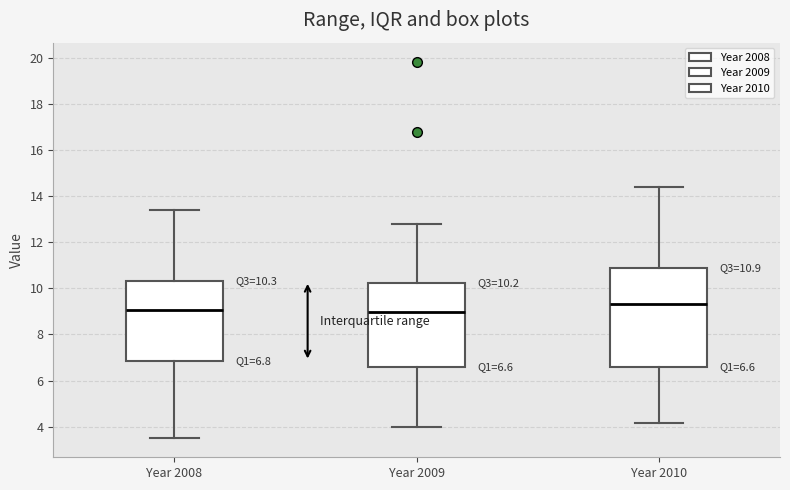

Which box's median line is the highest?

Year 2010